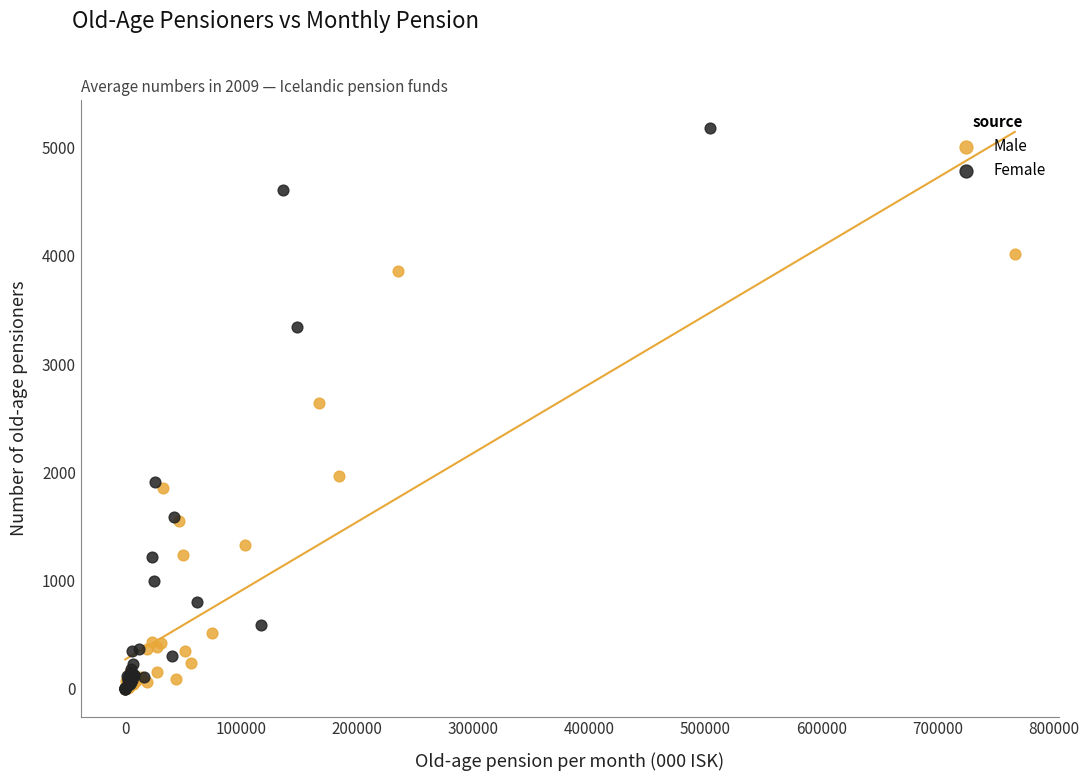

Which series has the widest spread of Y values?

Female